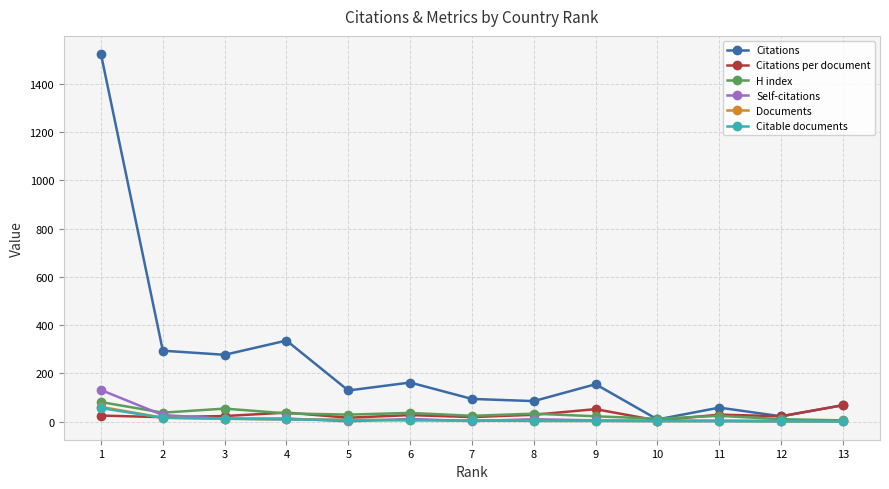

How many data points in Self-citations are less than 5?

6